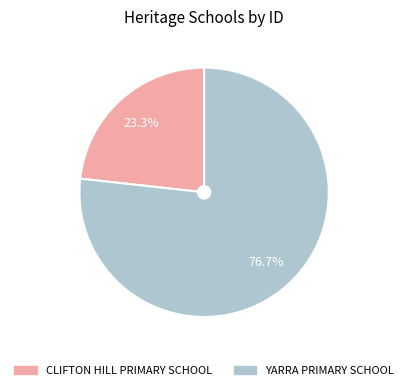

What is the majority slice?

YARRA PRIMARY SCHOOL